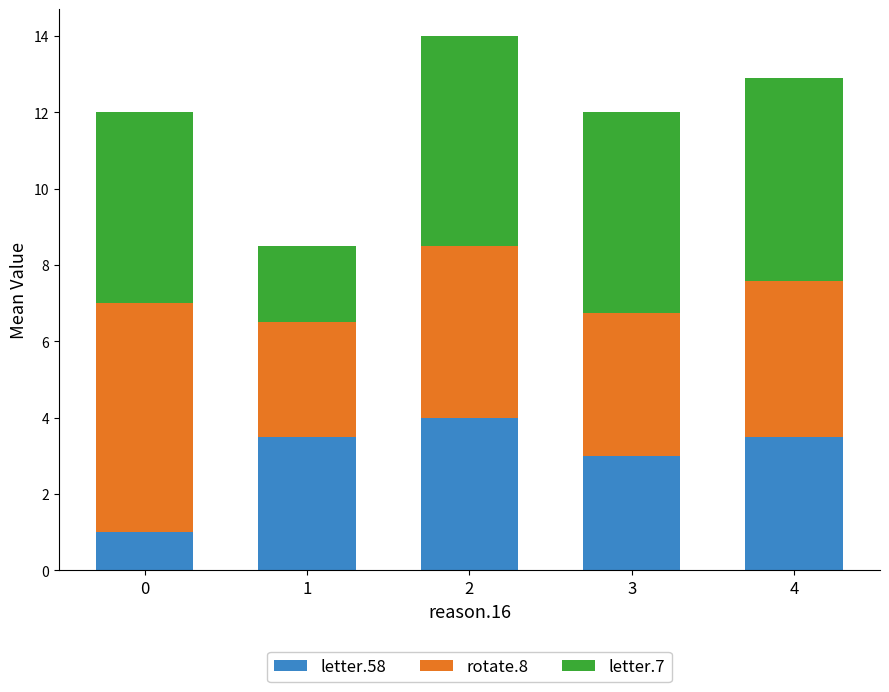

How many distinct data groups are displayed?

3